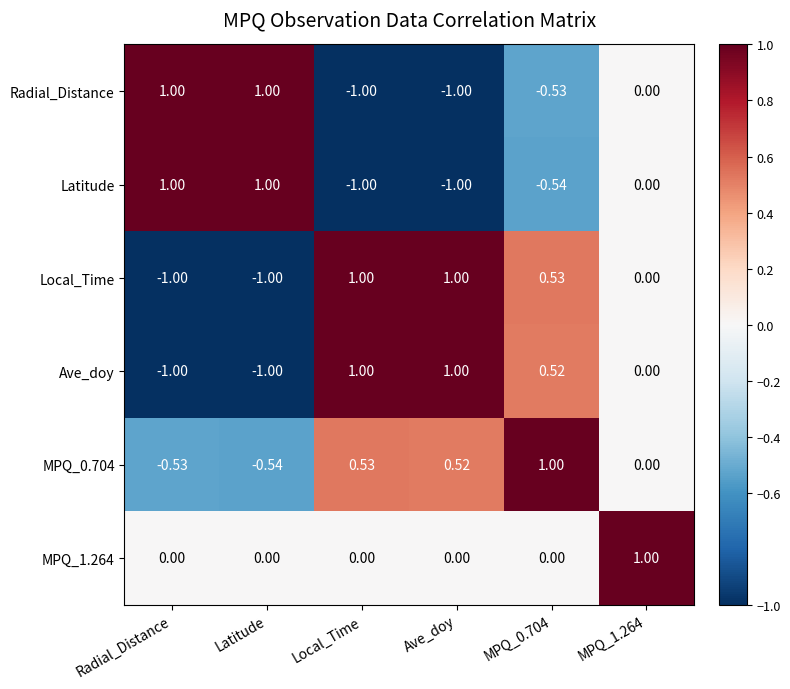

At how many categories does at least one series exceed 0?

6